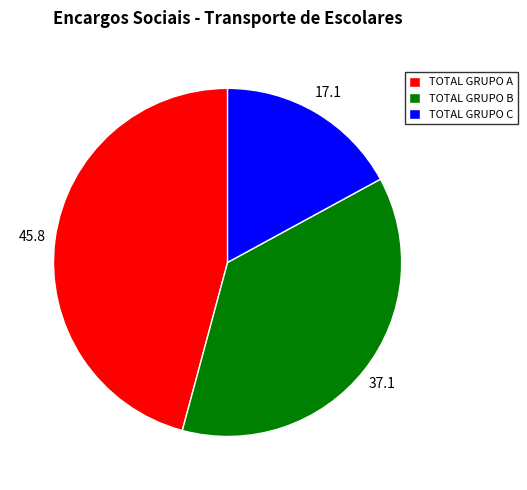

Combined, do TOTAL GRUPO C and TOTAL GRUPO B account for over 50%?

Yes